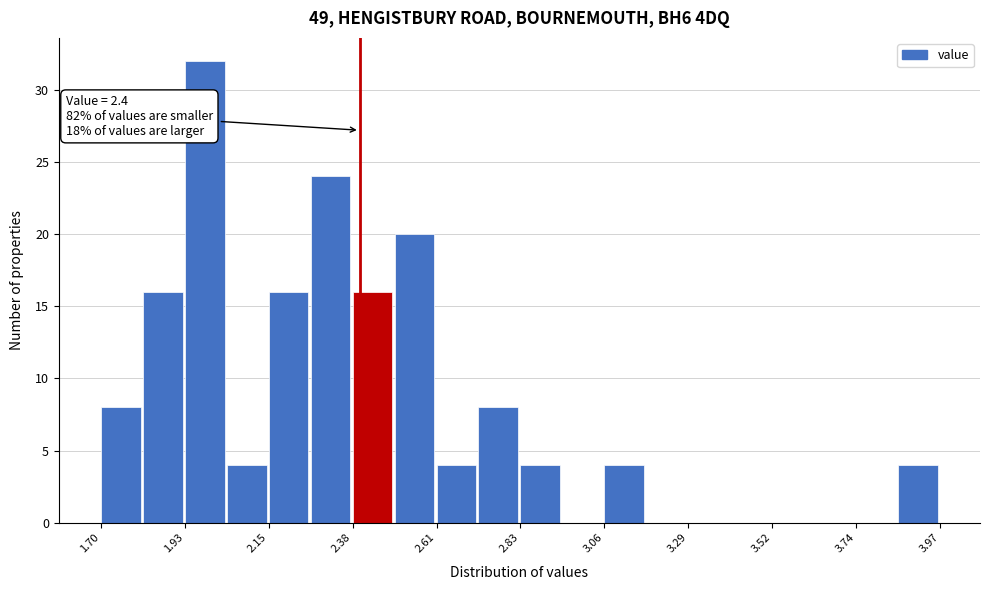

Around what value on the x-axis is the tallest bar? Give the approximate position of its centre, as read against the axis.

2.00